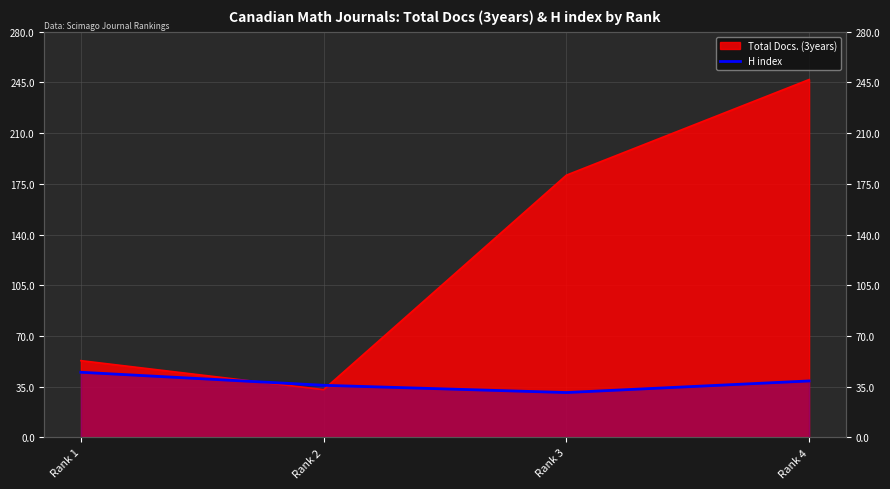

Is it true that the value at Rank 4 is 39?

True